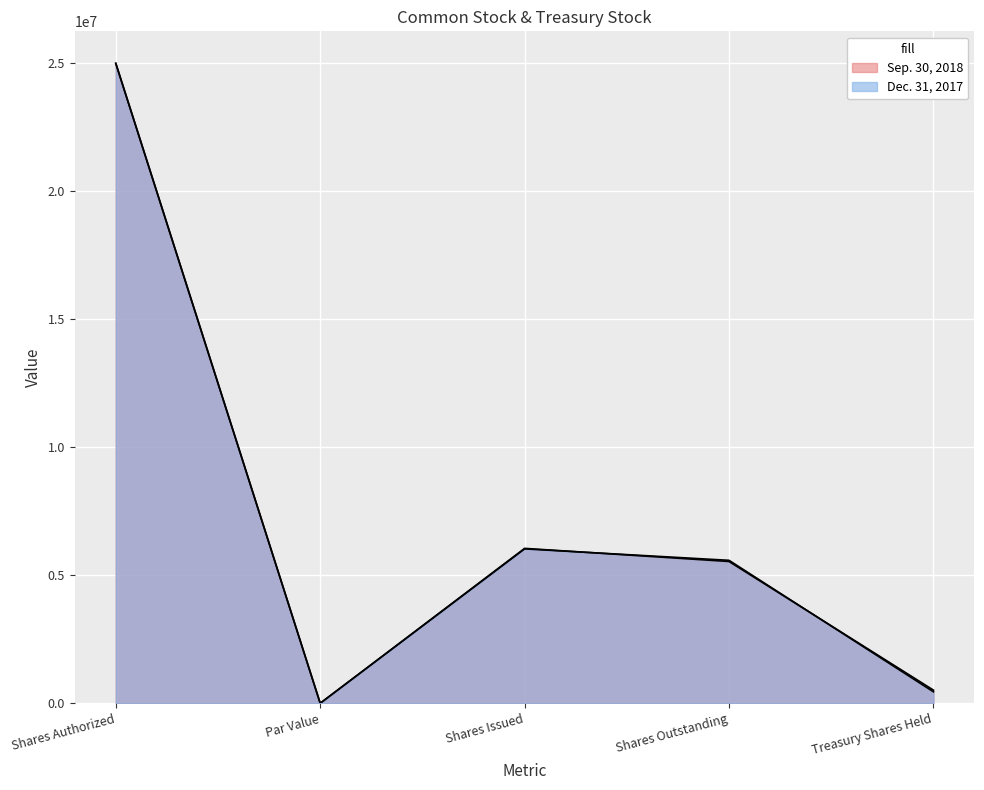

Is it true that Sep. 30, 2018 equals 6051168 at Shares Issued?

True